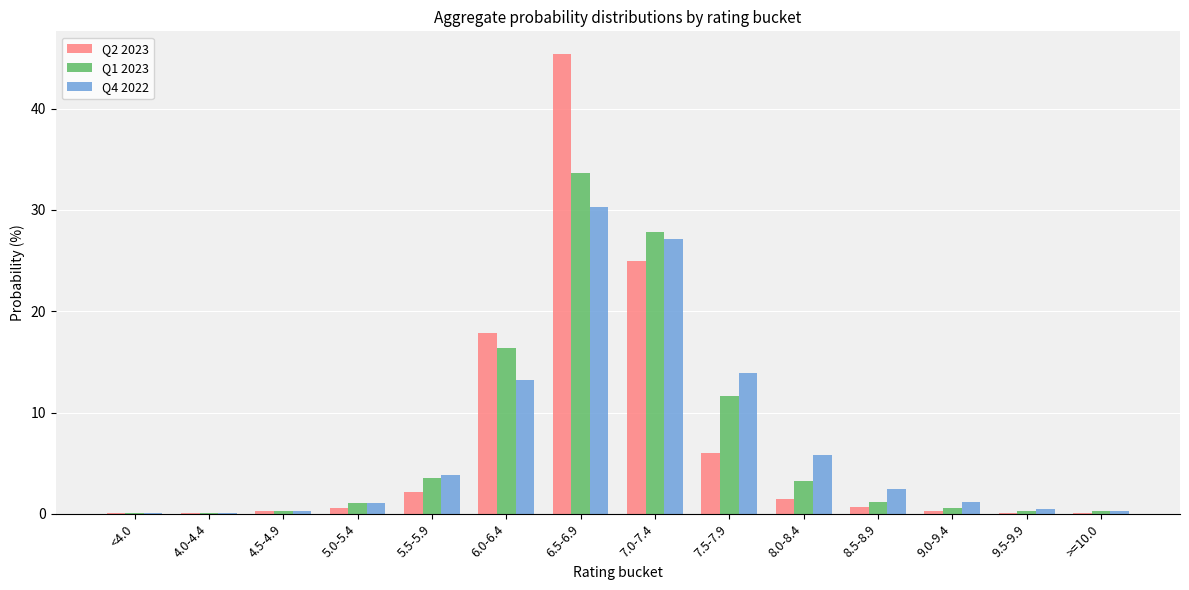

At which category is the sum across all series the highest?

6.5-6.9